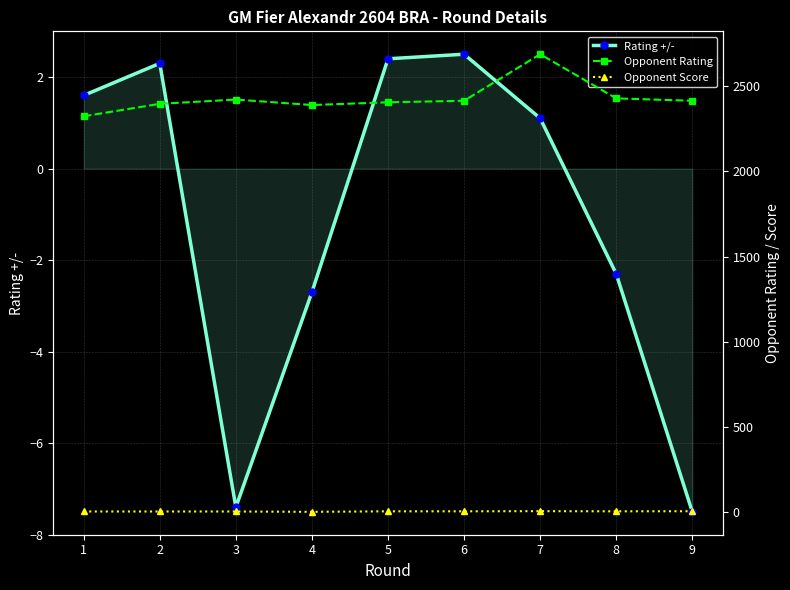

Where is the first local minimum for Rating +/-?

3